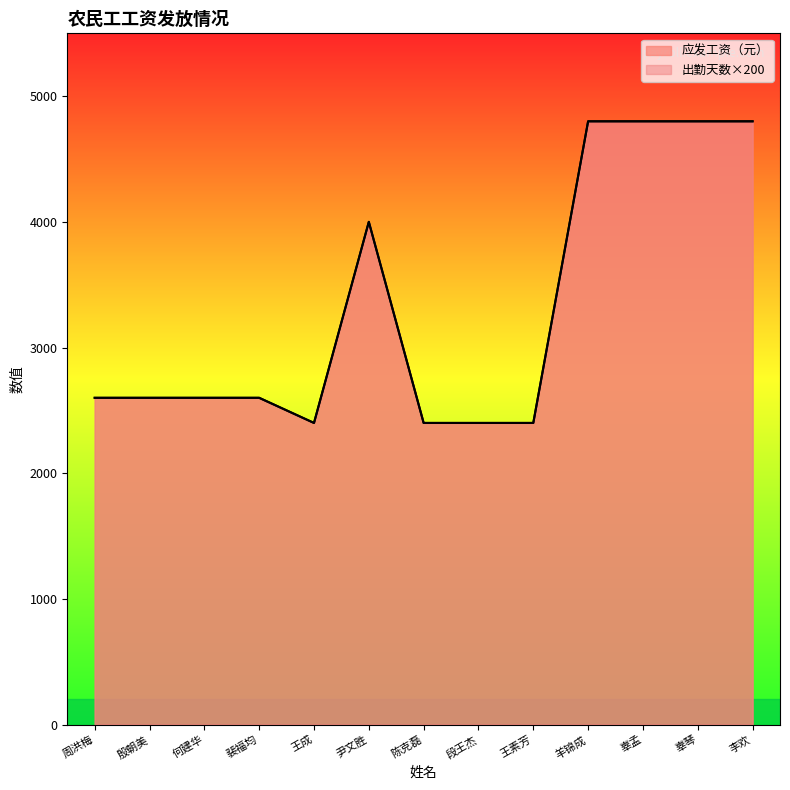

What is the value of the 出勤天数 point at the 11th from the left?

4800